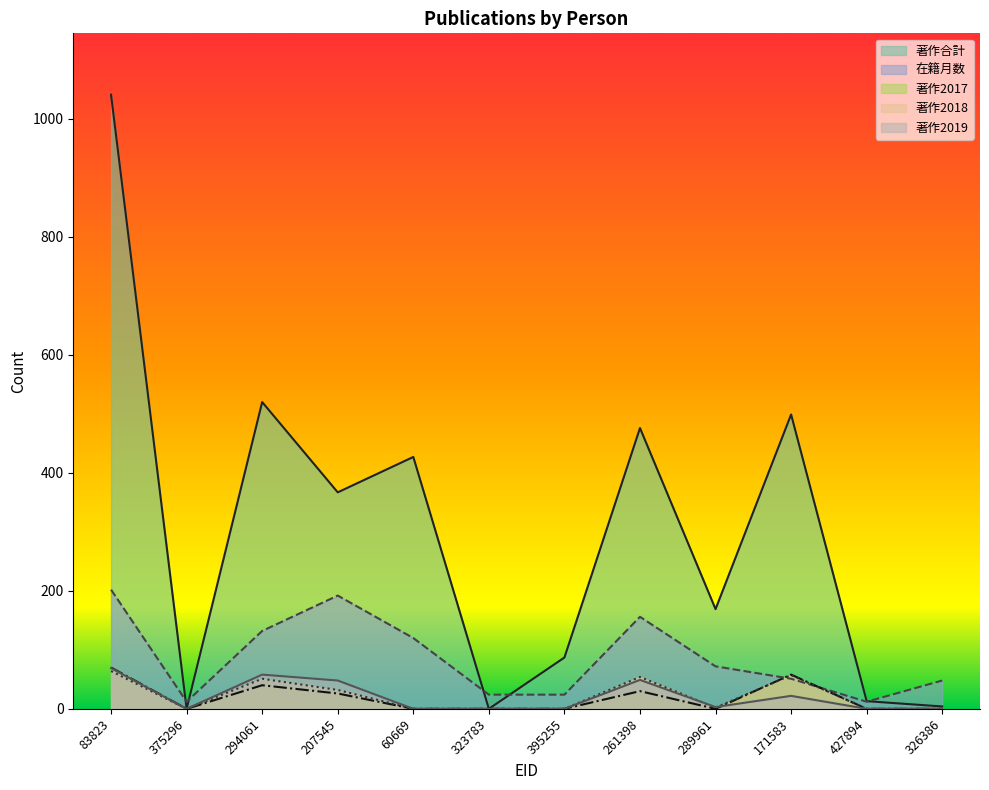

Between which two adjacent categories do 著作2019 and 著作2018 first intersect?

261398 and 289961